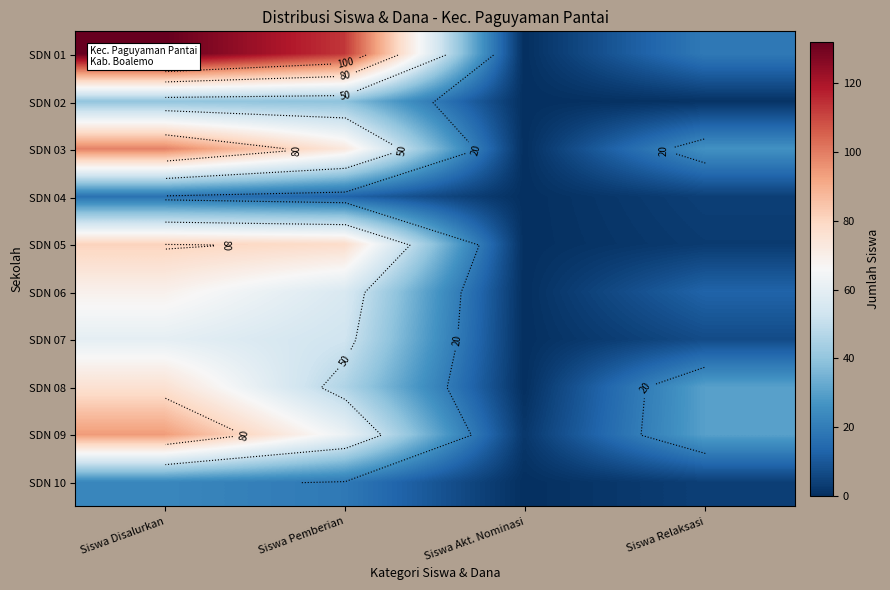

Is it true that SDN 09 equals 62 at Siswa Disalurkan?

False